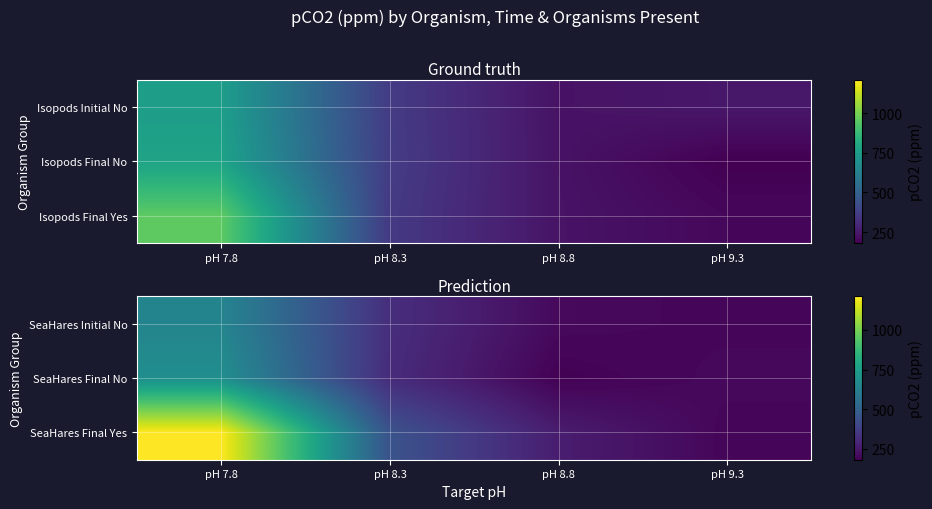

What is the greatest value displayed?

1212